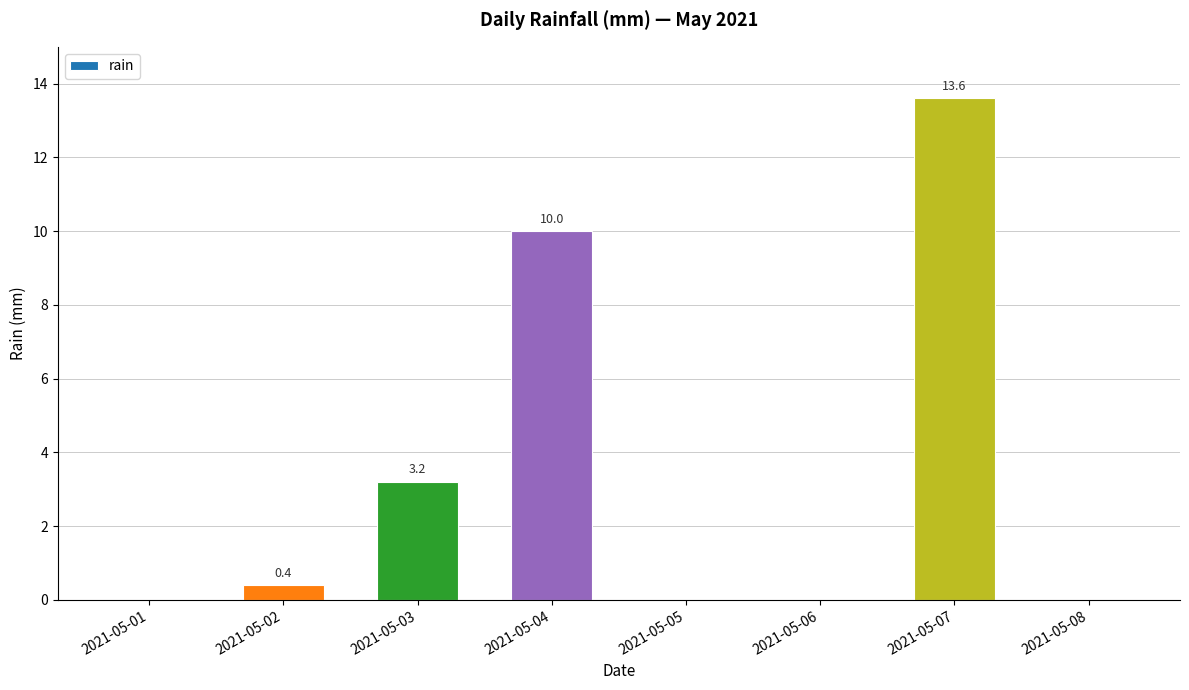

The chart shows a value of 0.0 at 2021-05-05. True or false?

True